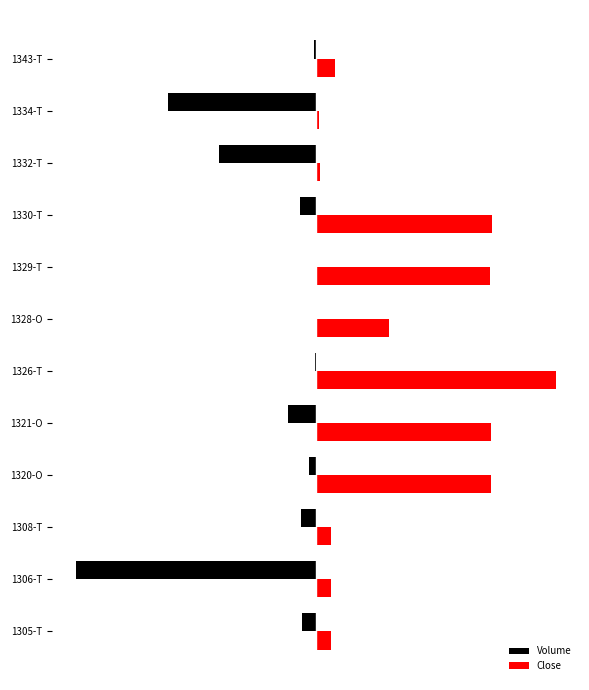

What are all the series names shown in the legend?

Volume, Close